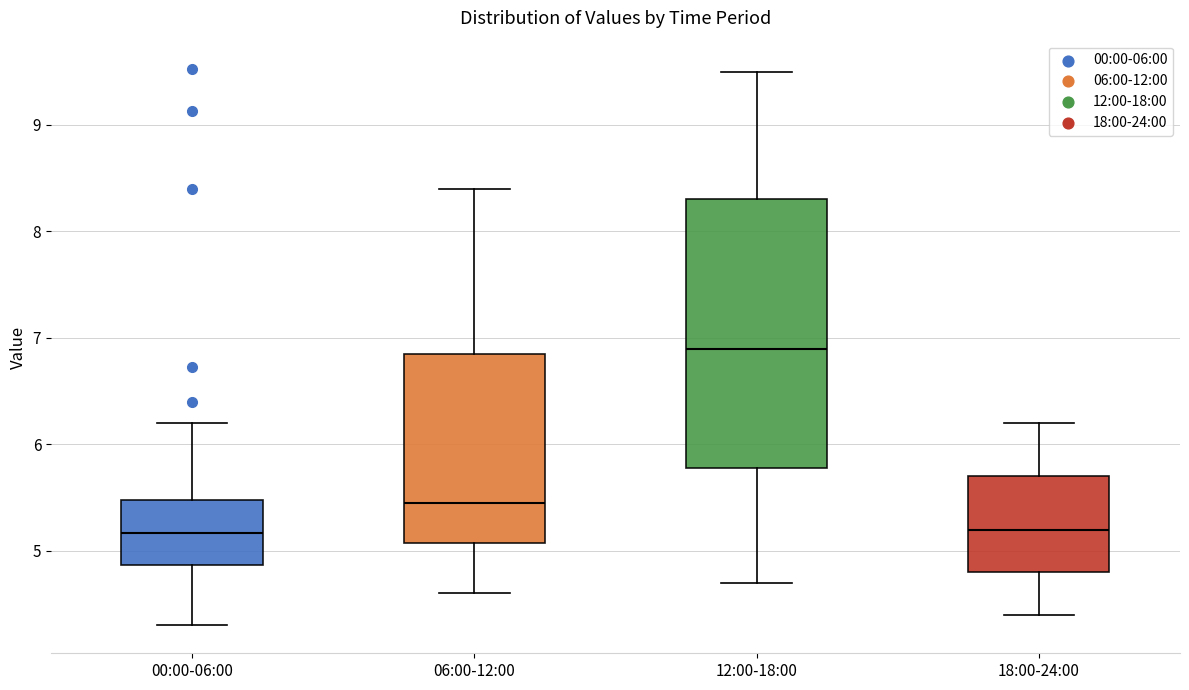

Comparing the boxes themselves (not the whiskers), which one is the tallest?

12:00-18:00